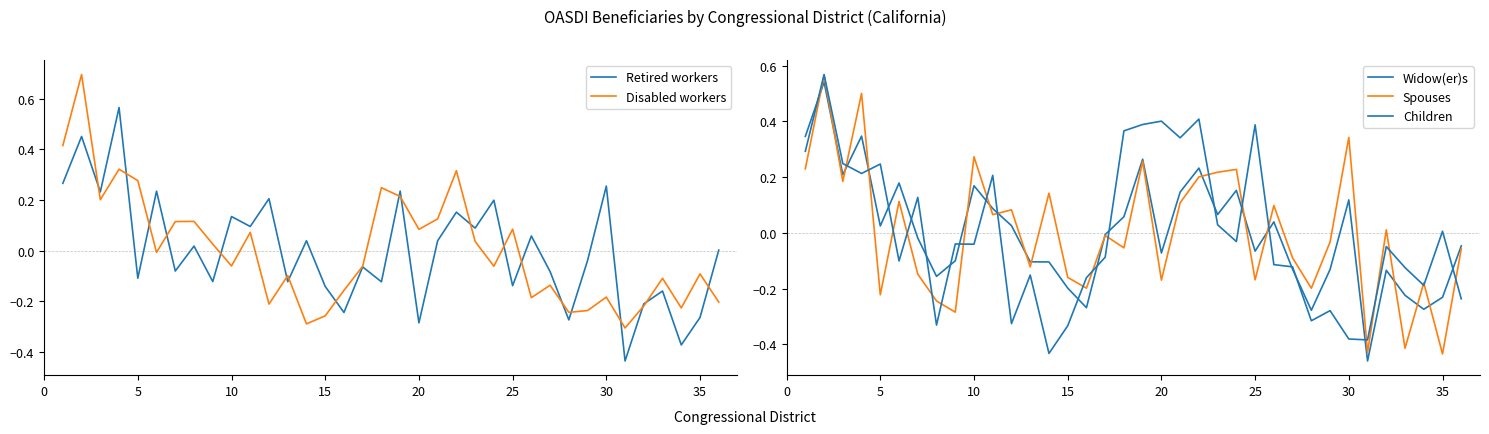

How many categories are shown in the chart?

36